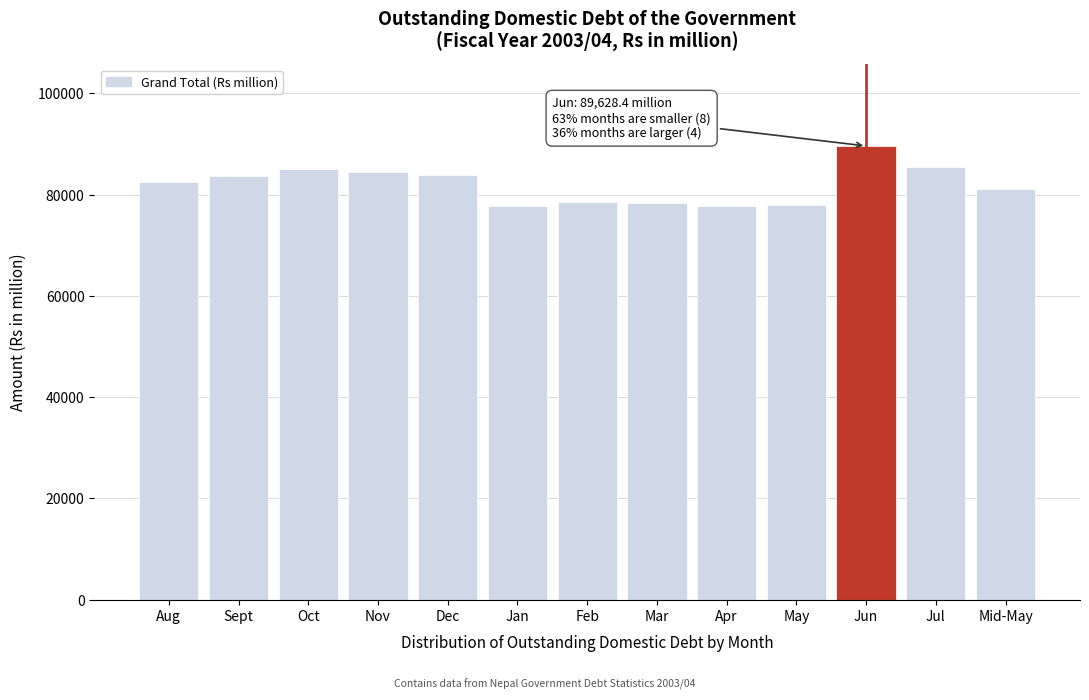

Is it true that the value at Jul is 85380.7?

True